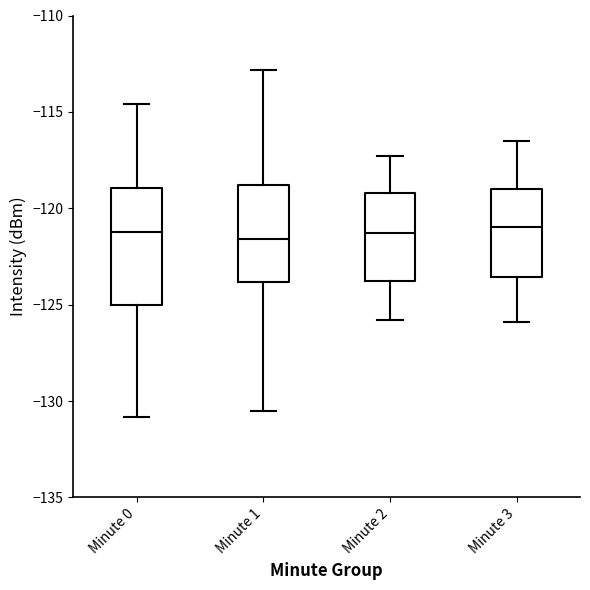

Where does the median line of the box for Minute 3 sit on the y-axis? The values are not printed on the chart, so give them approximately, as read against the axis.

-121.0